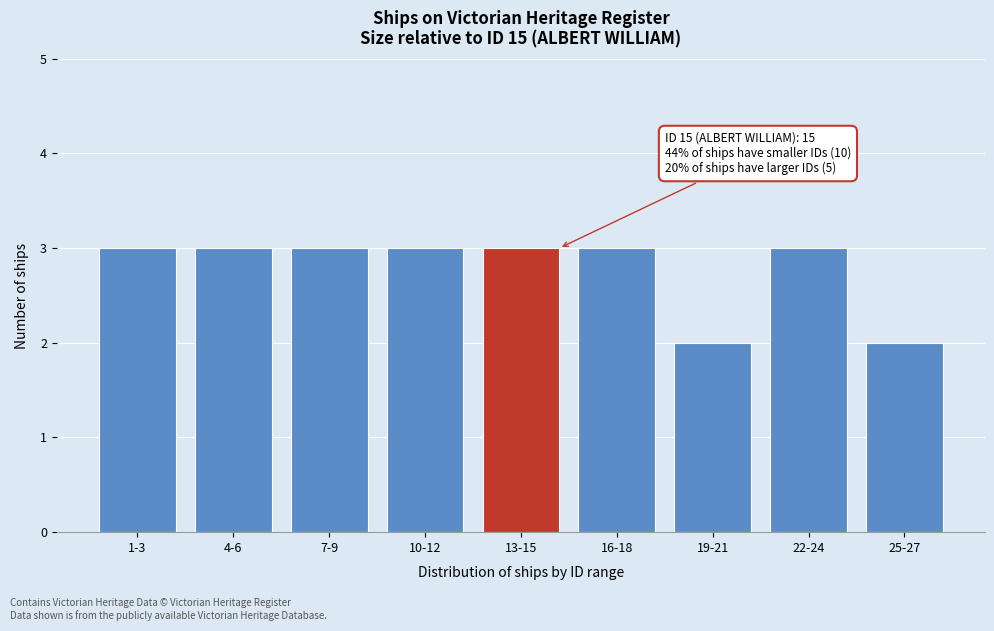

Reading right to left, transcribe all the data shown in this chart.

2	3	2	3	3	3	3	3	3